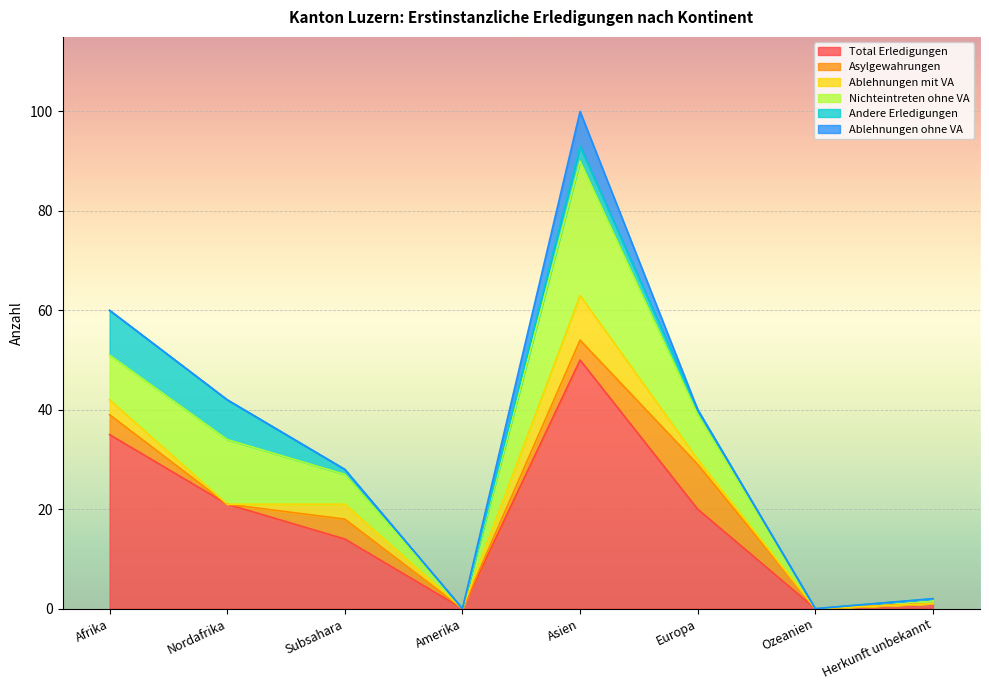

What is the value of the Asylgewahrungen point at the 1st from the left?

4